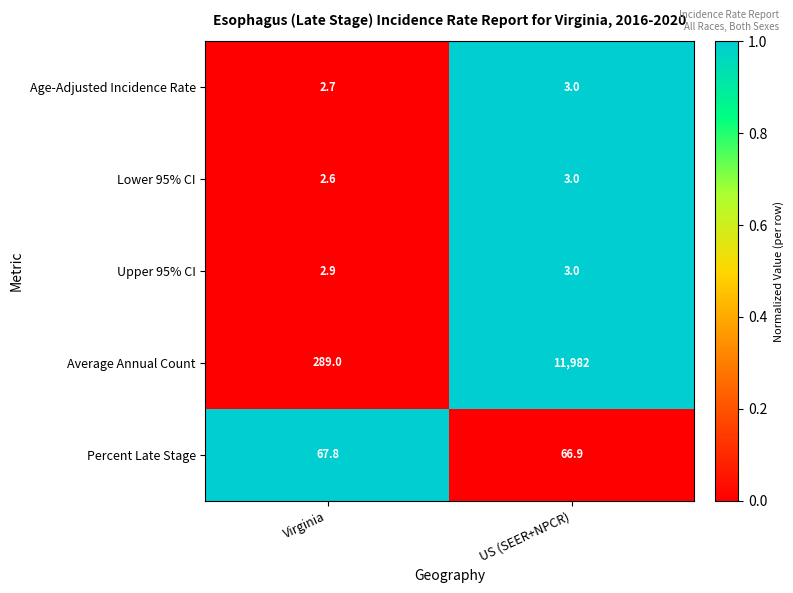

Which series has the widest spread of values?

Average Annual Count